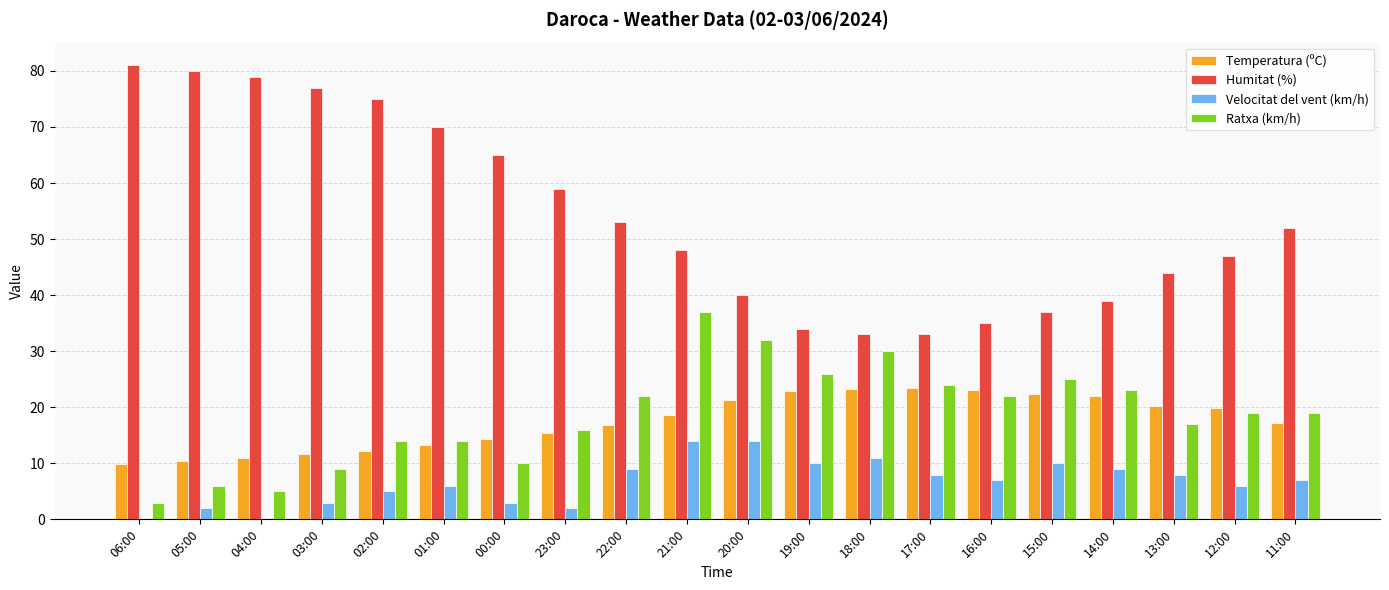

True or false: Humitat (%) has a value of 80.0 at 05:00.

True